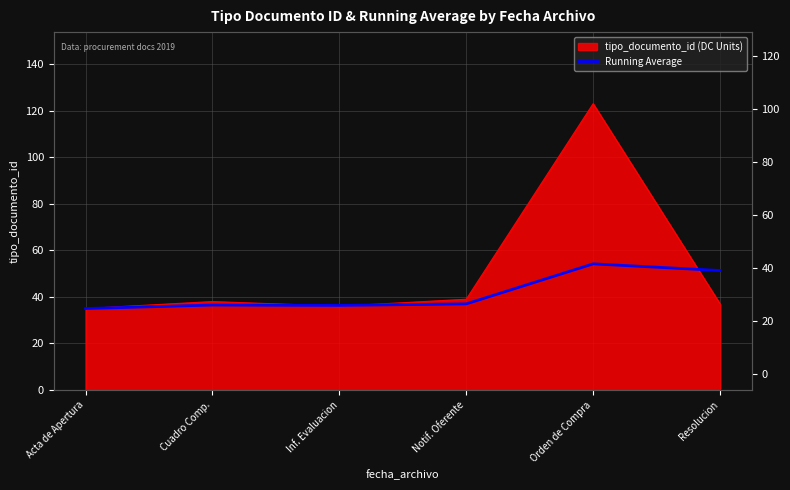

How many lines are shown in the chart?

1